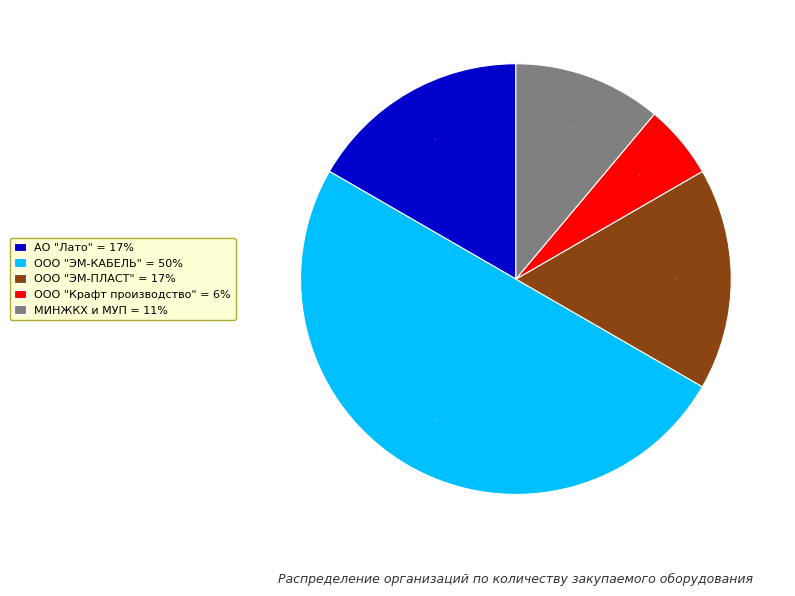

Is the sum of АО "Лато" = 17% and ООО "ЭМ-ПЛАСТ" = 17% greater than half?

No